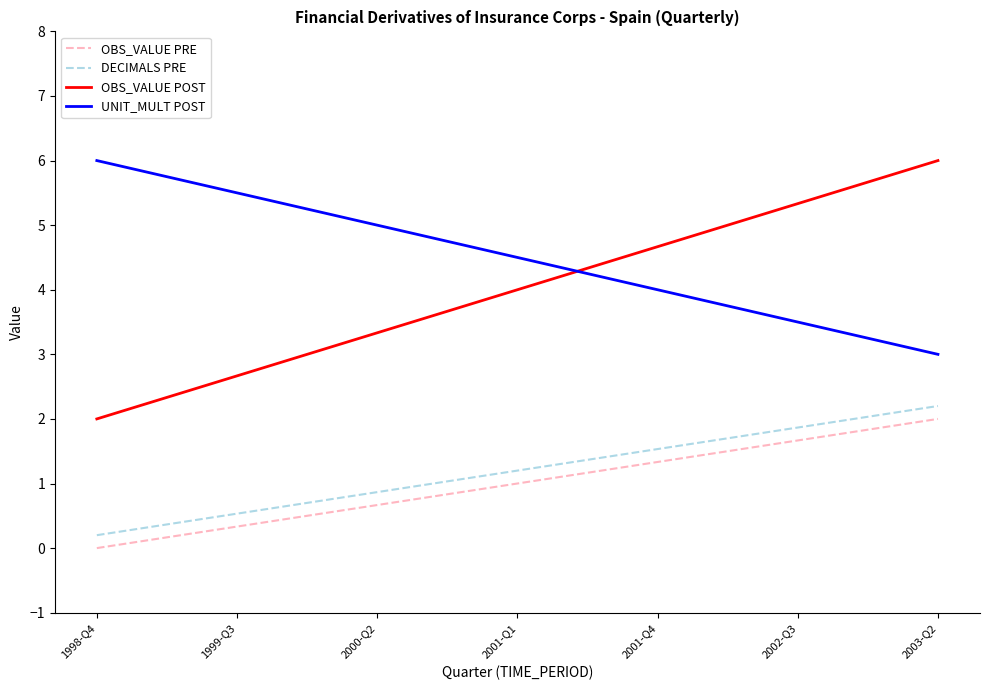

What are all the series names shown in the legend?

OBS_VALUE PRE, DECIMALS PRE, OBS_VALUE POST, UNIT_MULT POST